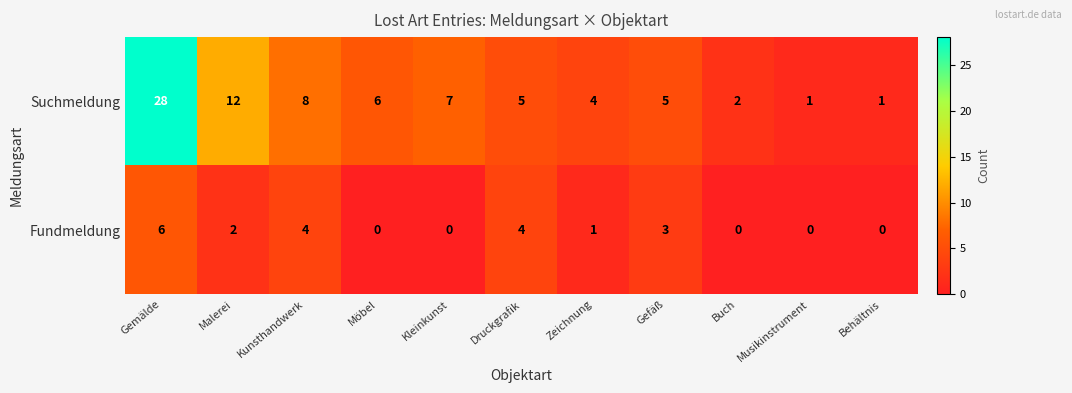

What is the difference between the second highest and second lowest values in the Suchmeldung series?

11